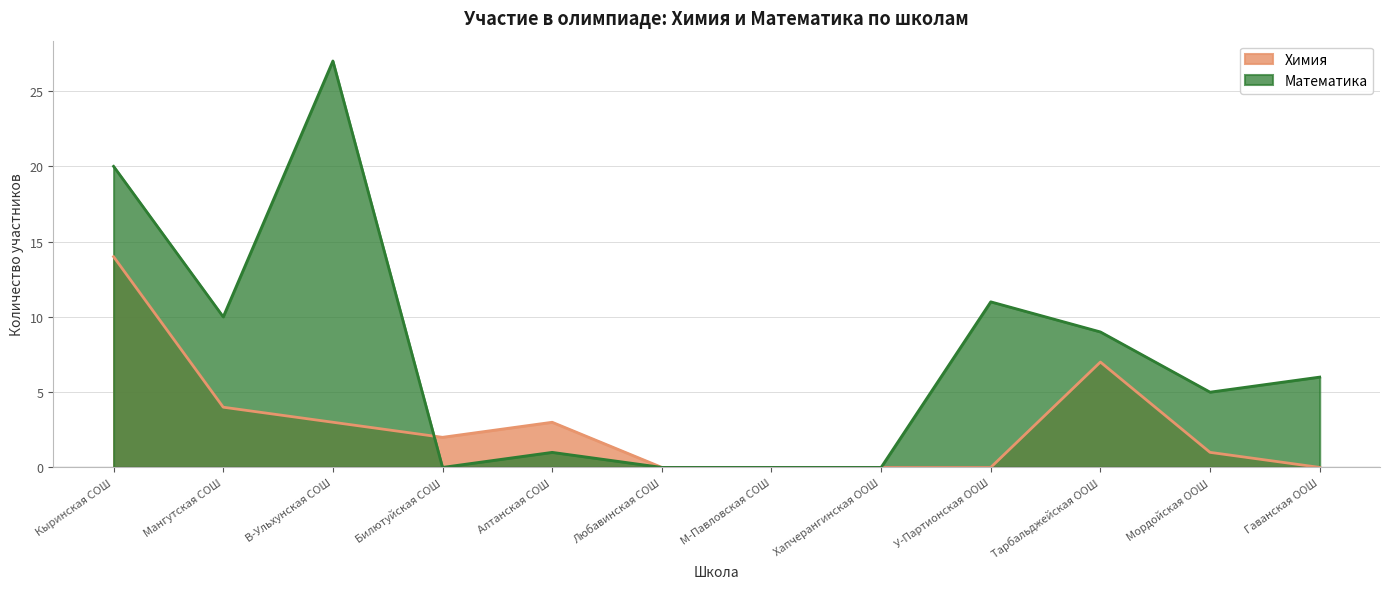

Which has a higher value, Мангутская СОШ or Гаванская ООШ?

Мангутская СОШ